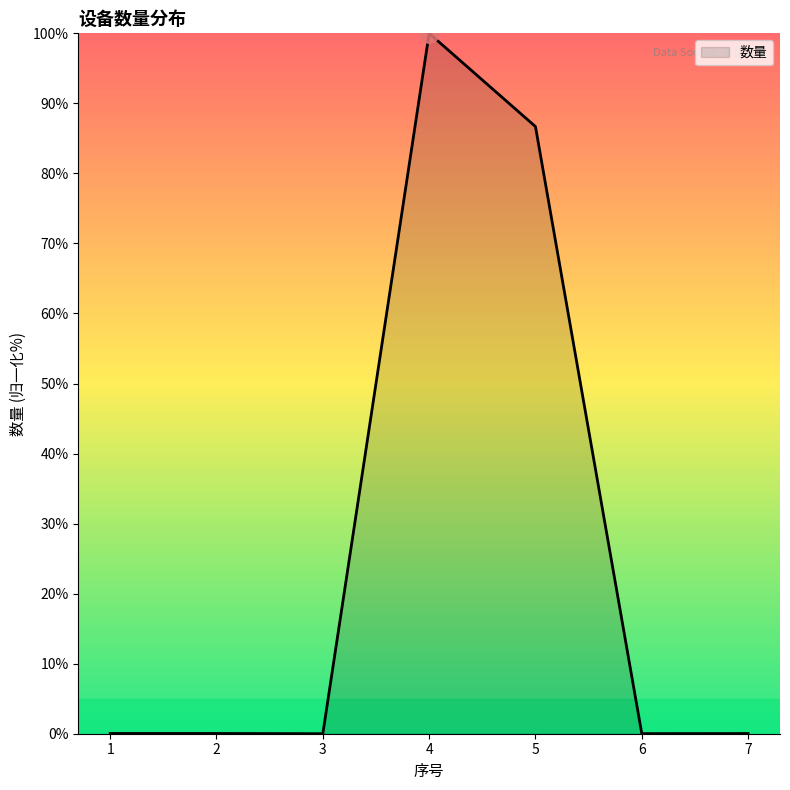

Read the value at 5.

86.7